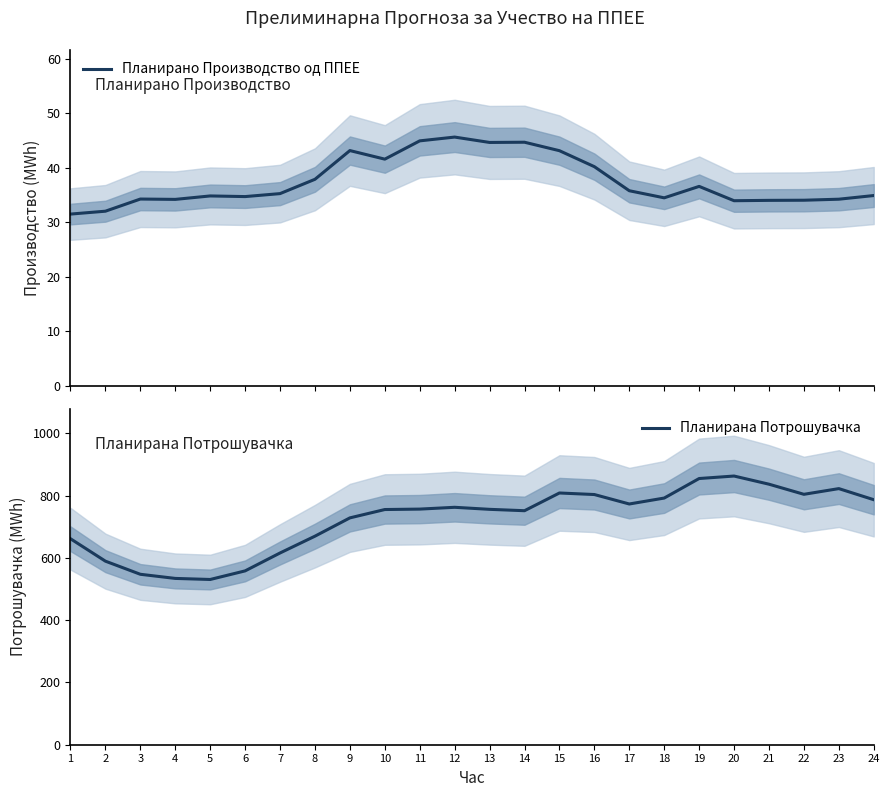

What is the total value across all series at 12?

807.9